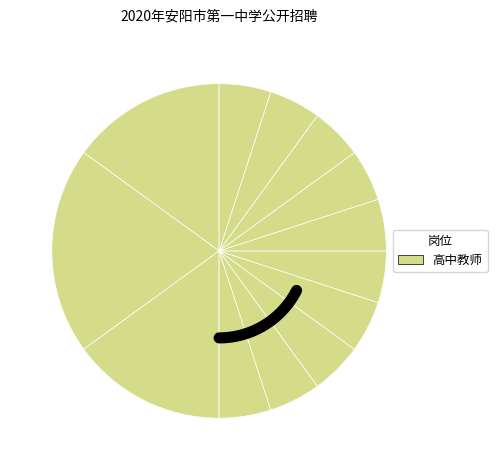

To the nearest percent, what is the combined percentage of 体育 and 语文?

20%